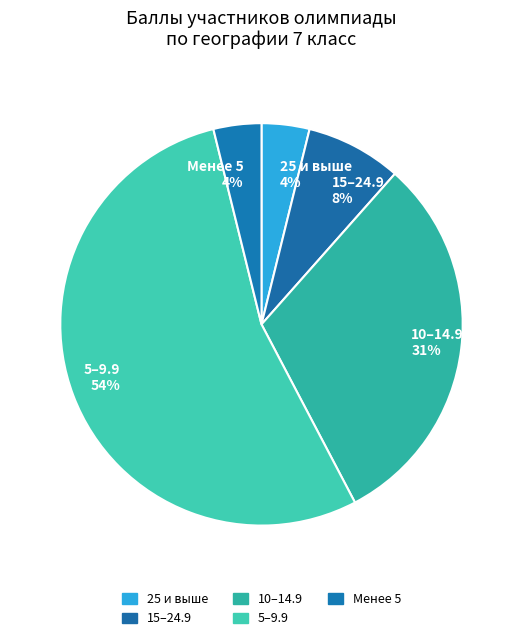

The Менее 5 4% slice represents 4% of the pie. True or false?

True